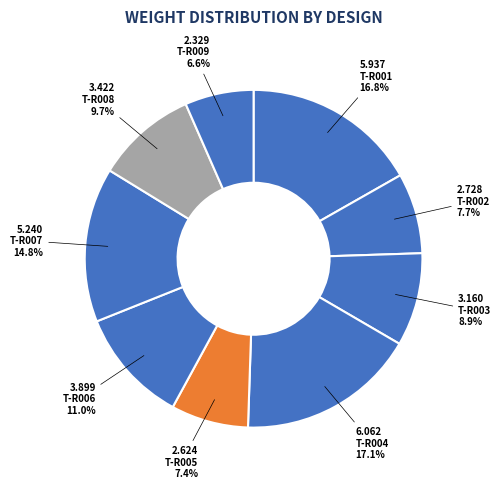

True or false: T-R009 accounts for 12% of the total.

False